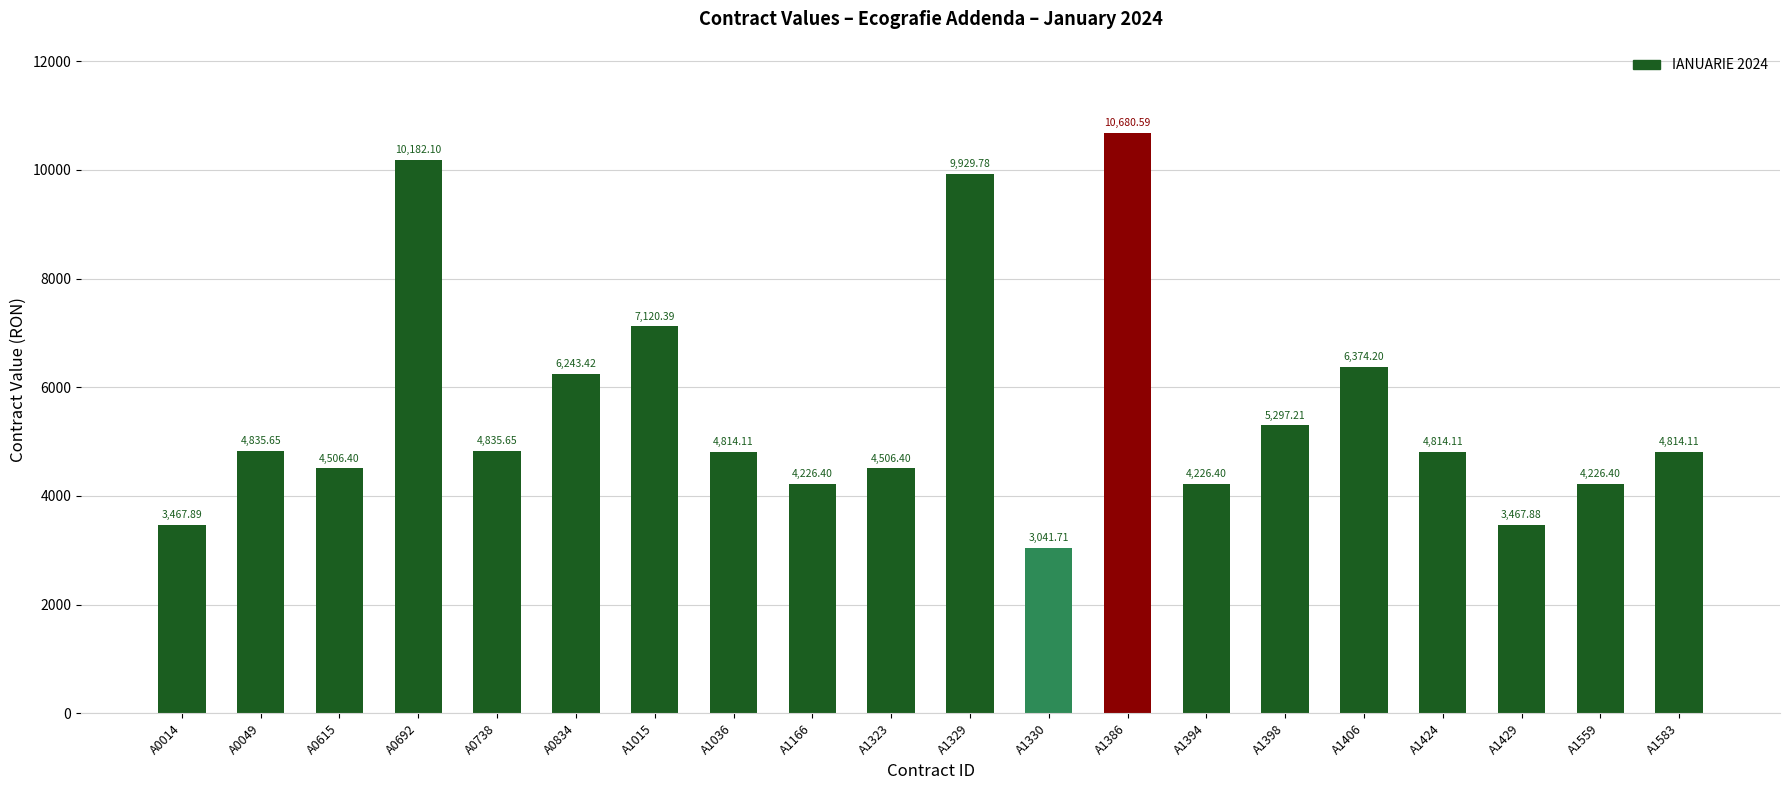

What is the value of the 16th bar from the left?

6374.2